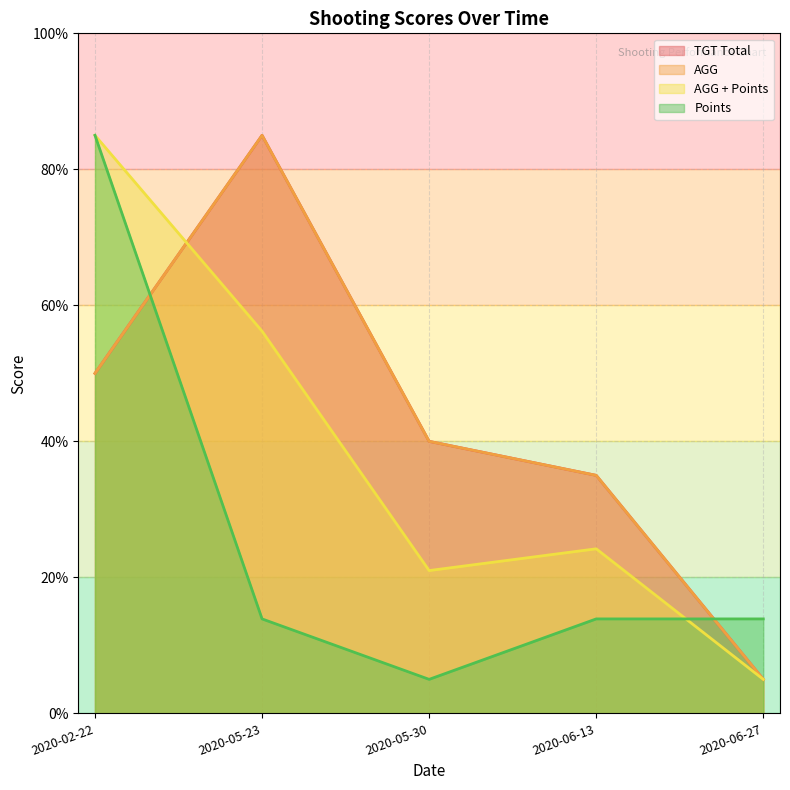

At how many categories does at least one series exceed 78?

2